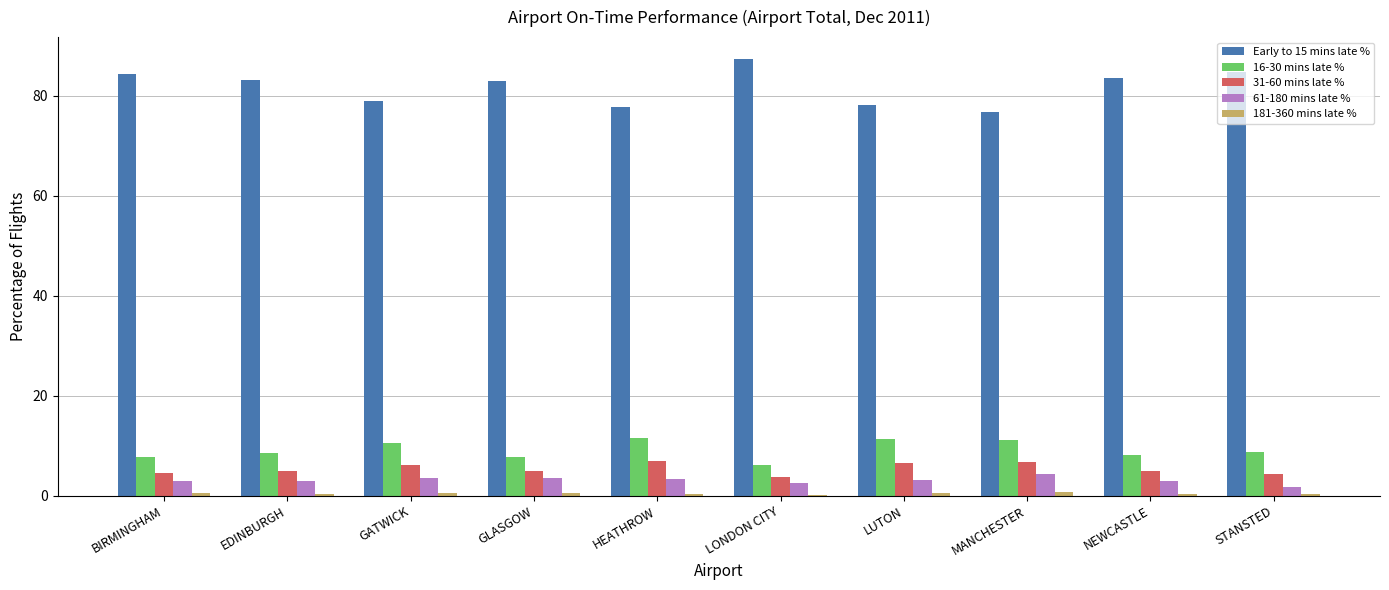

Which series changed the most between HEATHROW and LONDON CITY?

Early to 15 mins late %